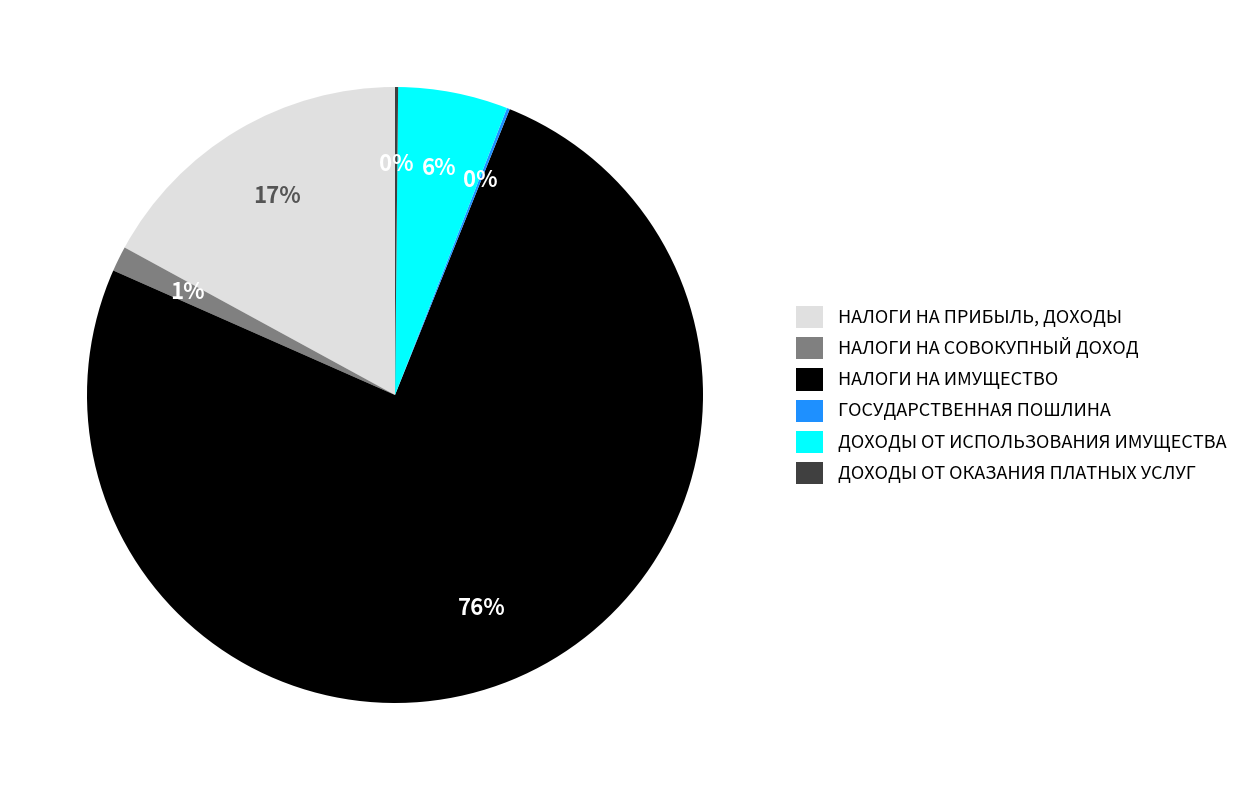

Is it true that НАЛОГИ НА СОВОКУПНЫЙ ДОХОД is 1% of the pie?

True